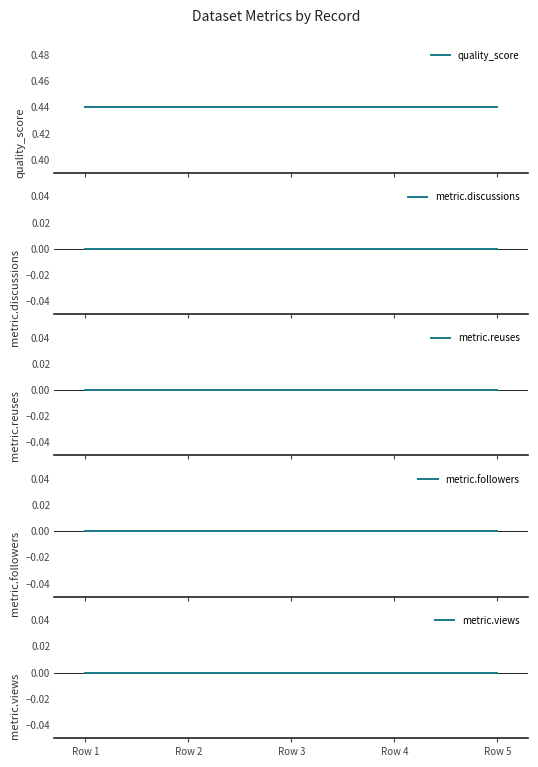

Which series has the largest total across all categories?

quality_score